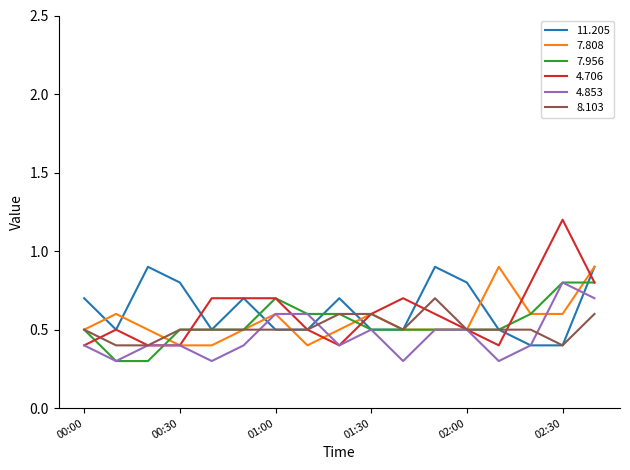

How many 7.956 values are between 0 and 1?

17